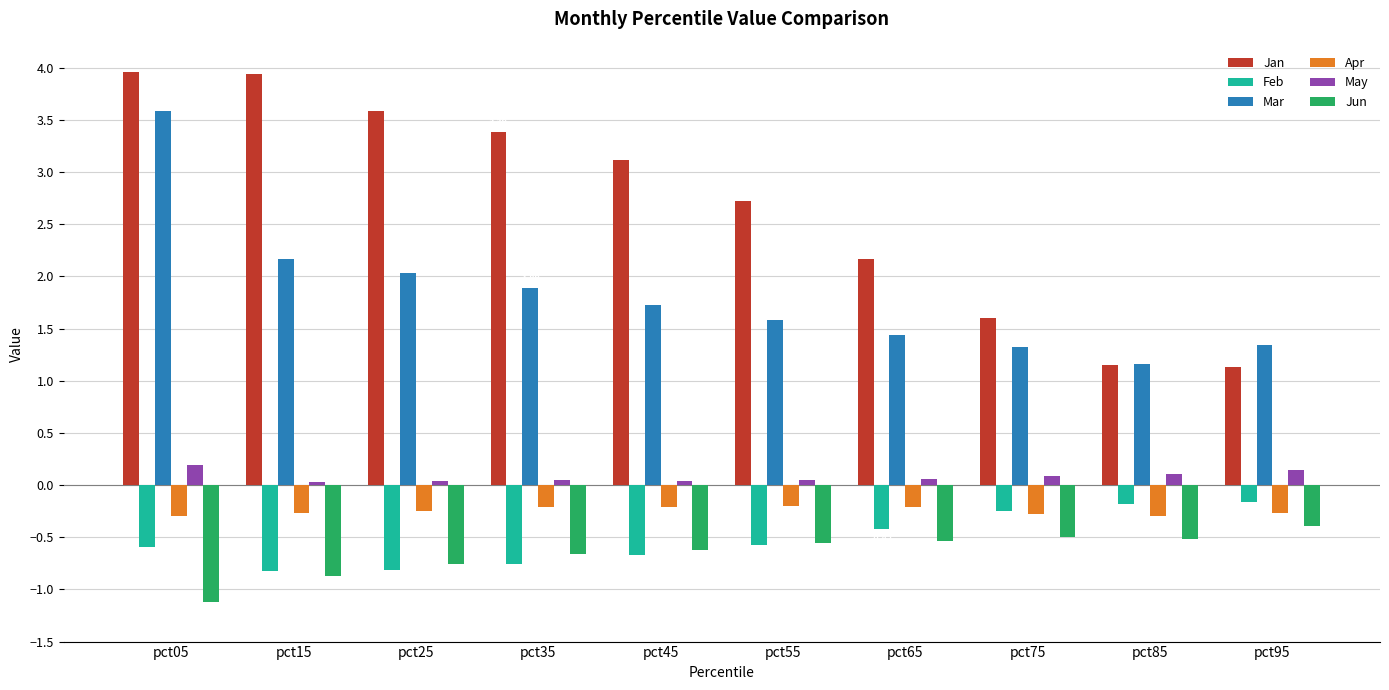

What is the sum of the Mar values at pct45 and pct65?

3.2